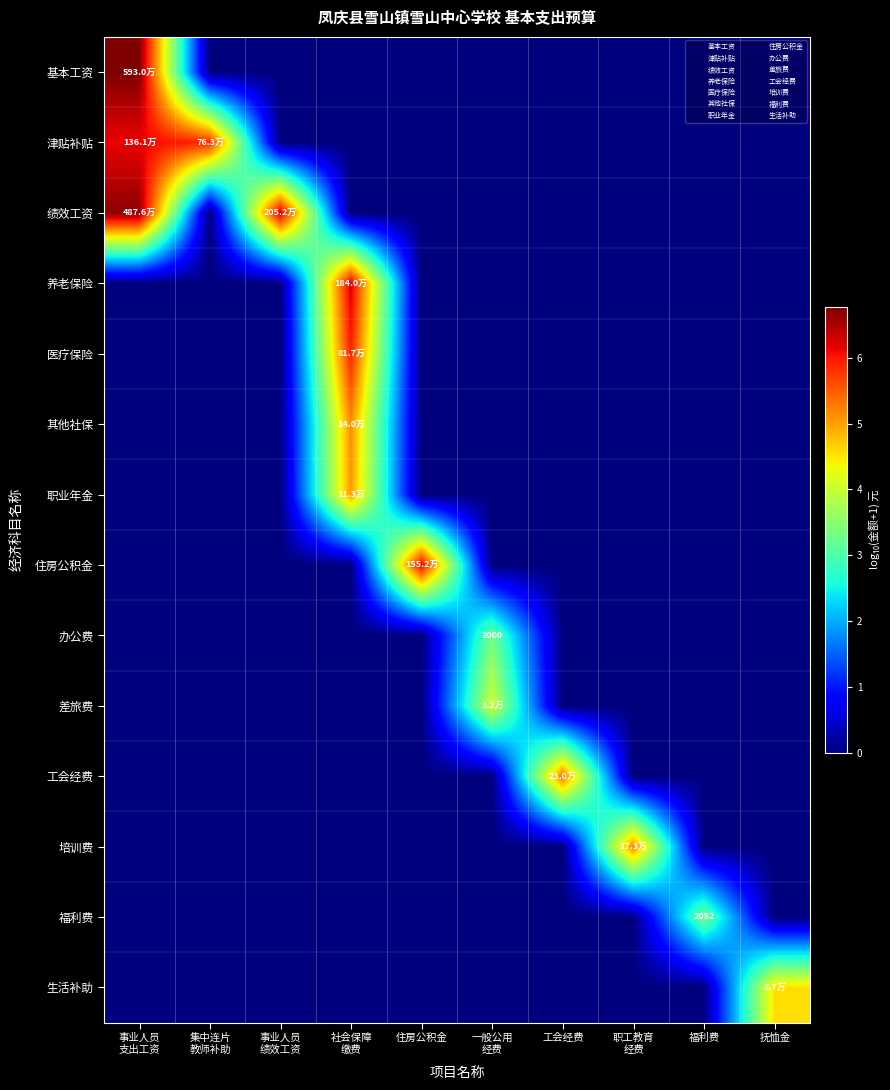

Which category has the highest value in the 差旅费 series?

一般公用 经费